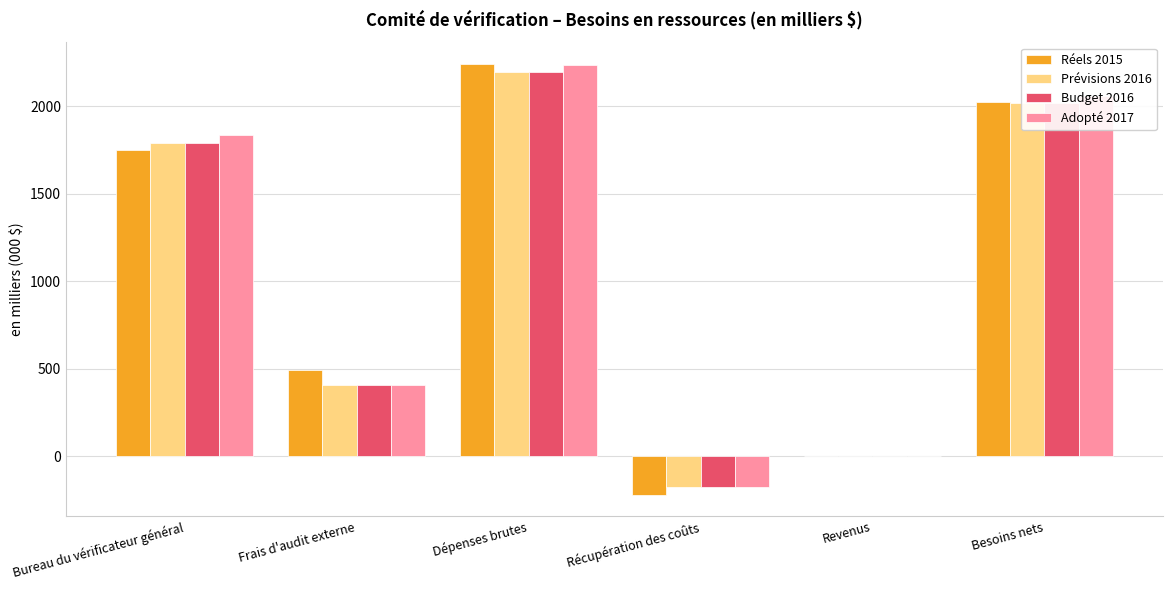

What is the sum of all Adopté 2017 values?

6357